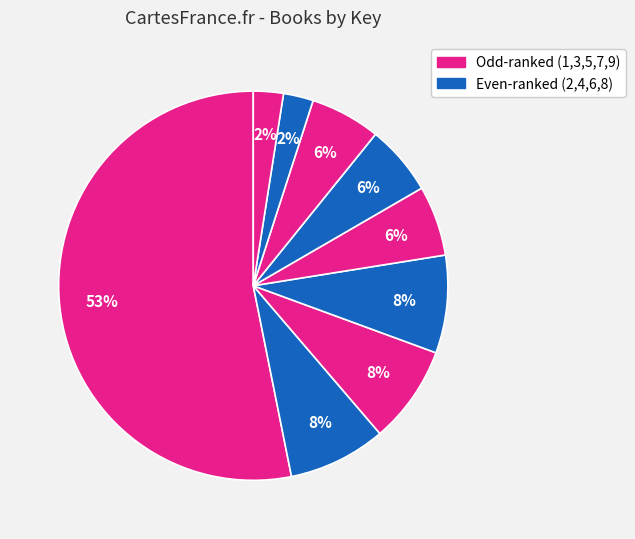

Count the number of slices in the pie.

9